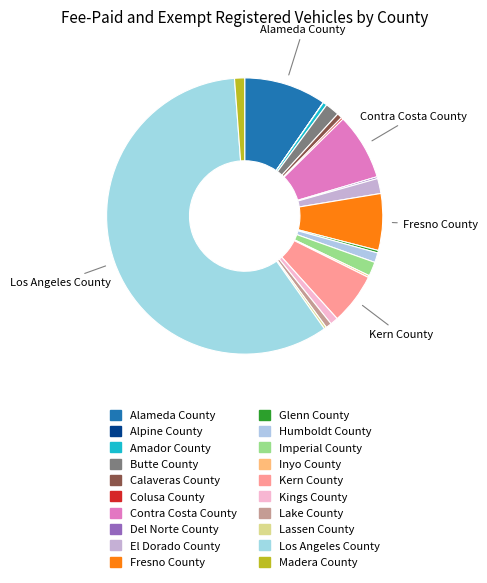

Between Fresno County and Lassen County, which is larger?

Fresno County